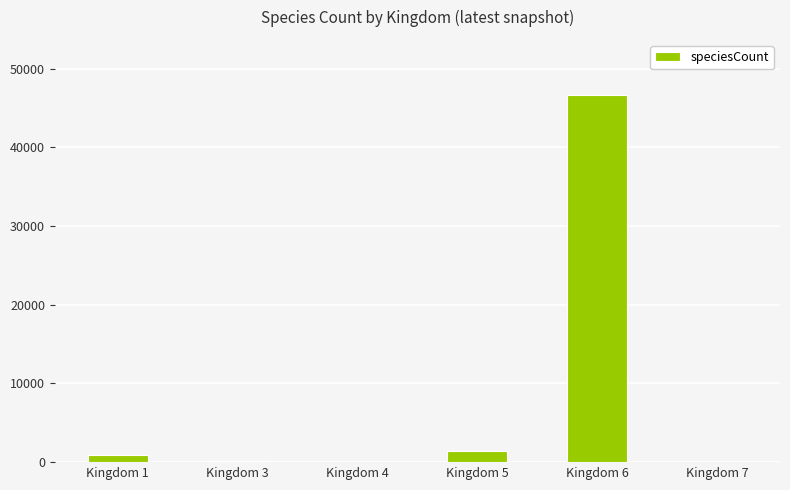

What is the ratio of the value at Kingdom 6 to the value at Kingdom 5?

32.7